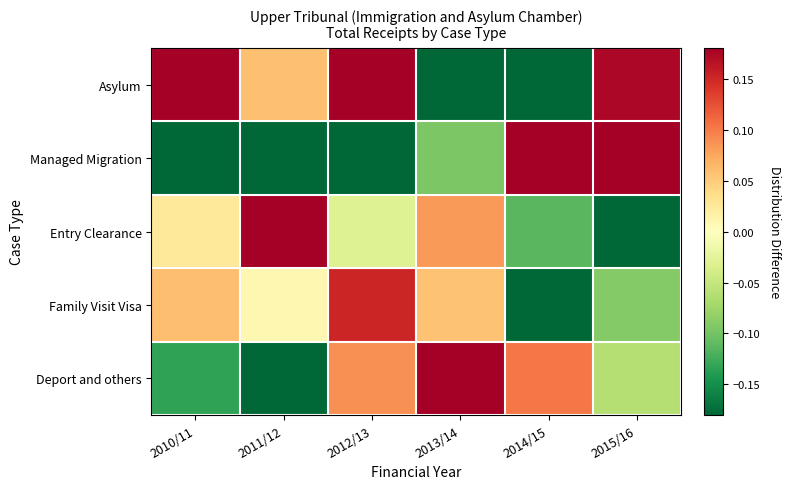

What is the spread (max minus min) of values at 2014/15?

1.1